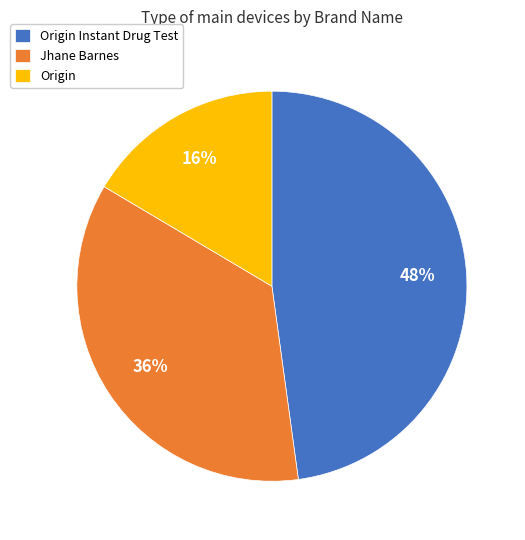

Is the sum of Origin and Origin Instant Drug Test greater than half?

Yes